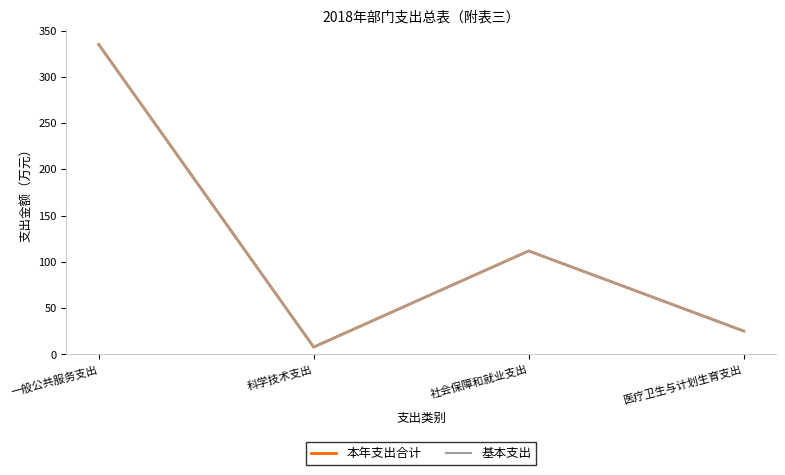

The value of 基本支出 at 科学技术支出 is 4.2. True or false?

False